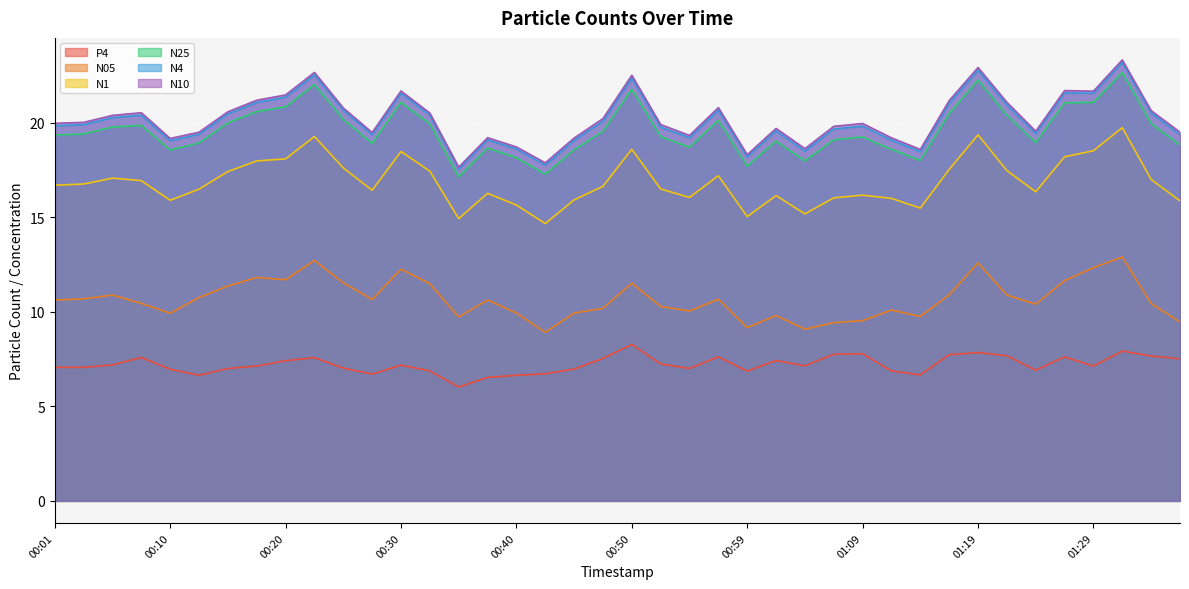

How many series are shown in this chart?

6